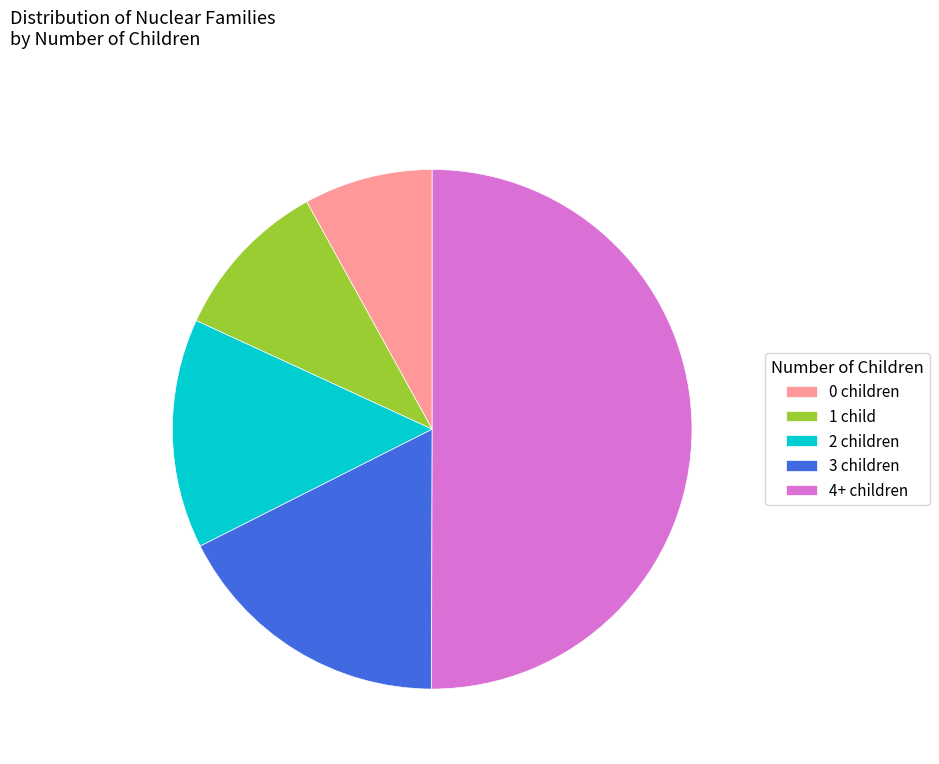

Combined, do 4+ children and 3 children account for over 50%?

Yes